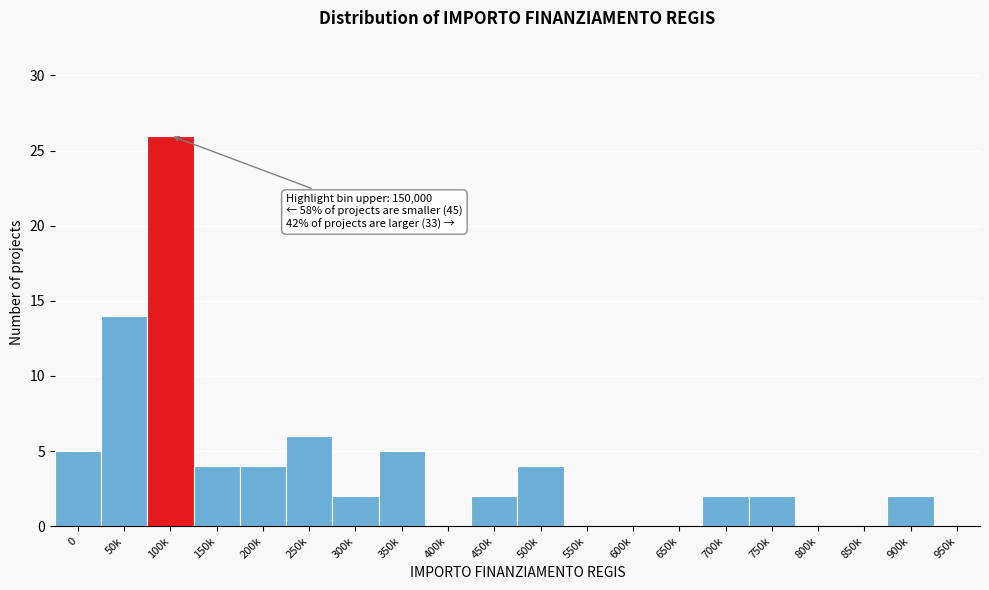

Reading right to left, list all the values displayed in this chart.

950k=0	900k=2	850k=0	800k=0	750k=2	700k=2	650k=0	600k=0	550k=0	500k=4	450k=2	400k=0	350k=5	300k=2	250k=6	200k=4	150k=4	100k=26	50k=14	0=5